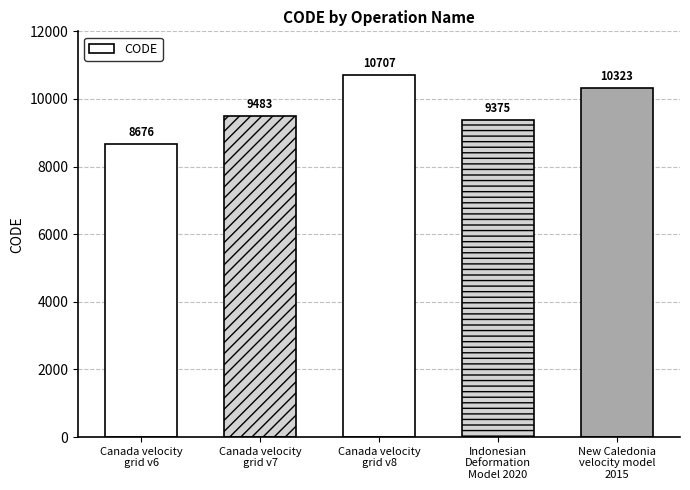

Which label corresponds to the smallest value in the chart?

Canada velocity
grid v6